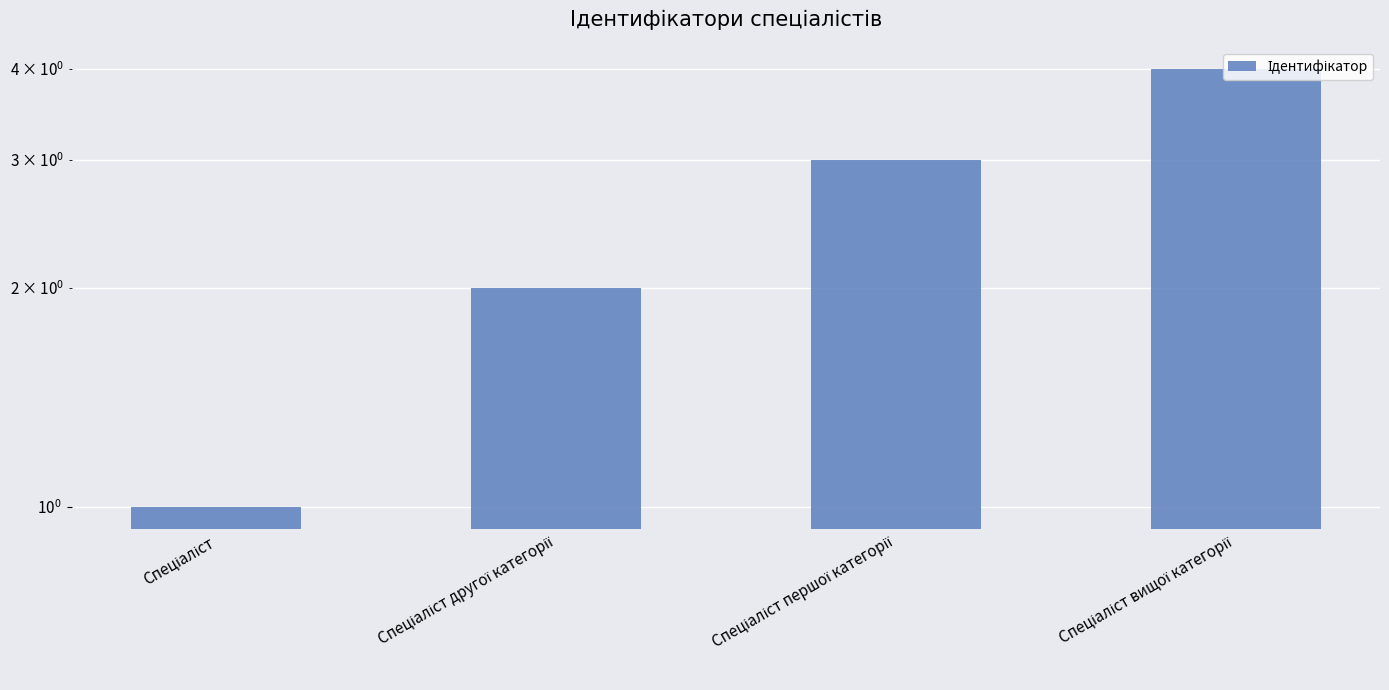

Rank the categories by value from highest to lowest.

Спеціаліст вищої категорії, Спеціаліст першої категорії, Спеціаліст другої категорії, Спеціаліст